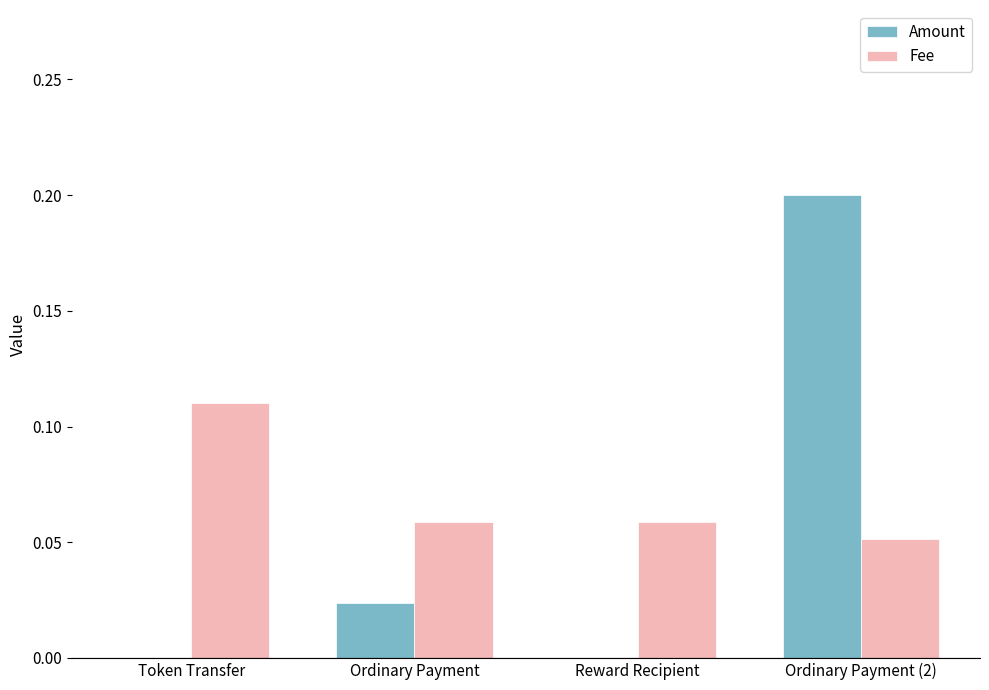

Which series has the largest total across all categories?

Fee